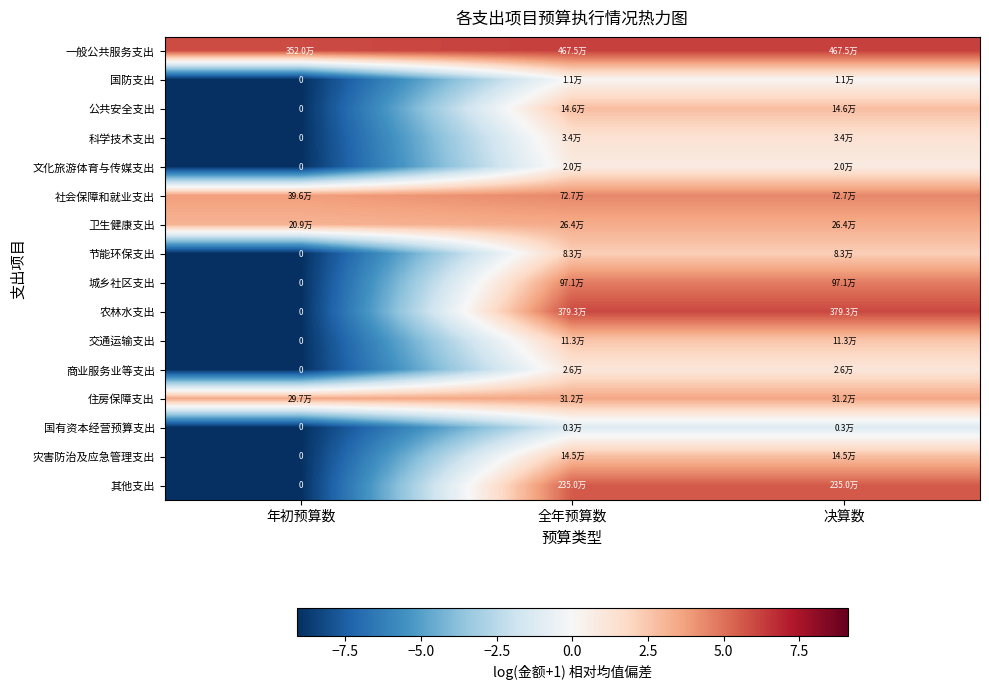

Which category has the highest value across all series?

全年预算数